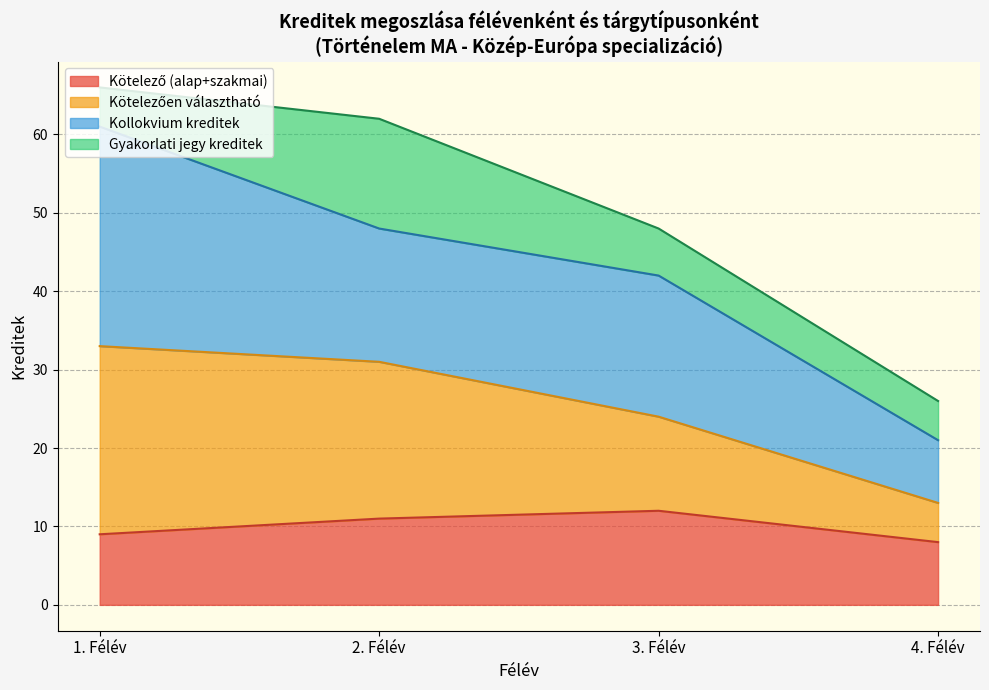

What is the total value across all series at 4. Félév?

26